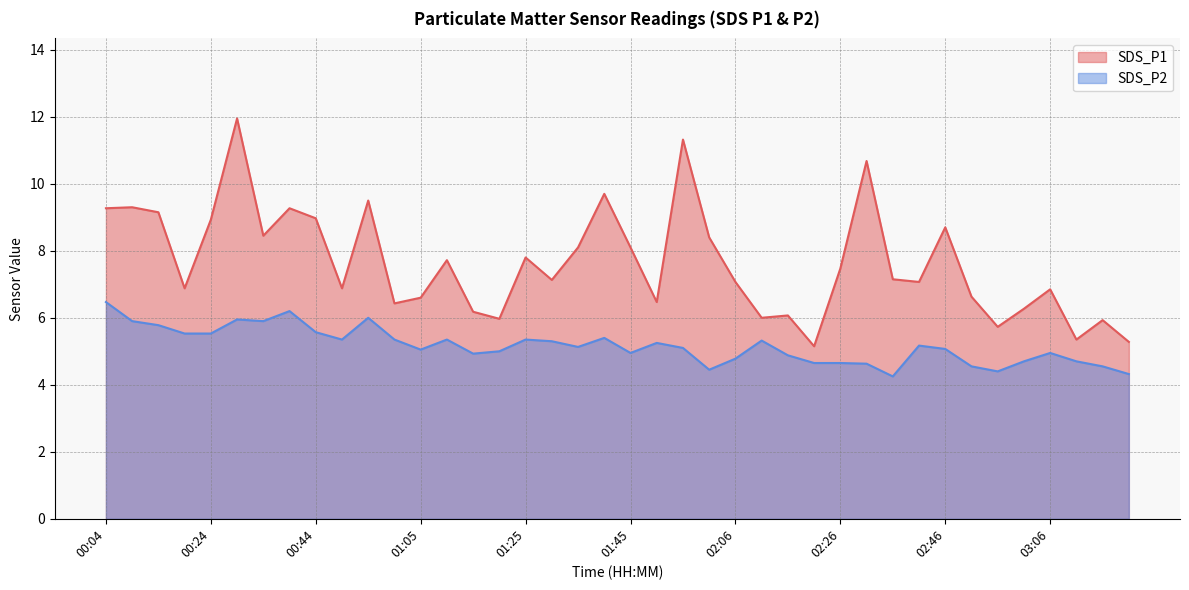

How many values in the SDS_P2 series are below 5?

16